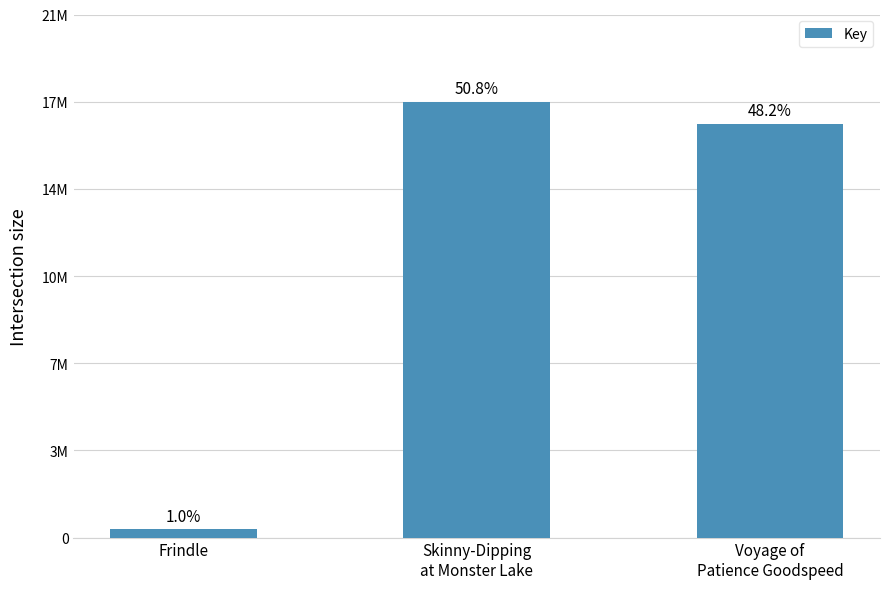

True or false: the data shows 11750342 at Skinny-Dipping
at Monster Lake.

False